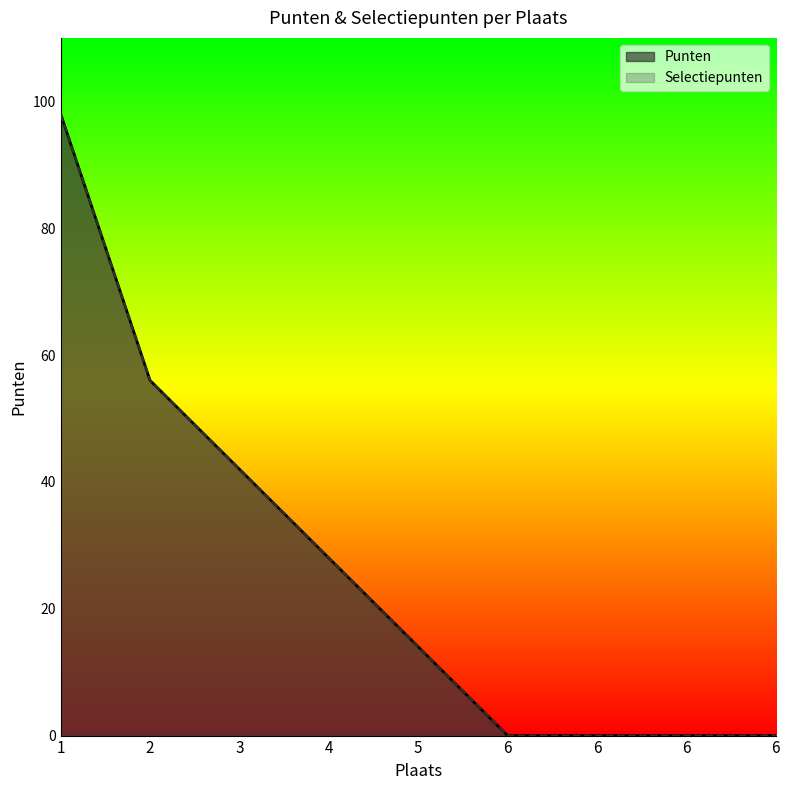

True or false: Selectiepunten and Punten intersect in this chart.

False